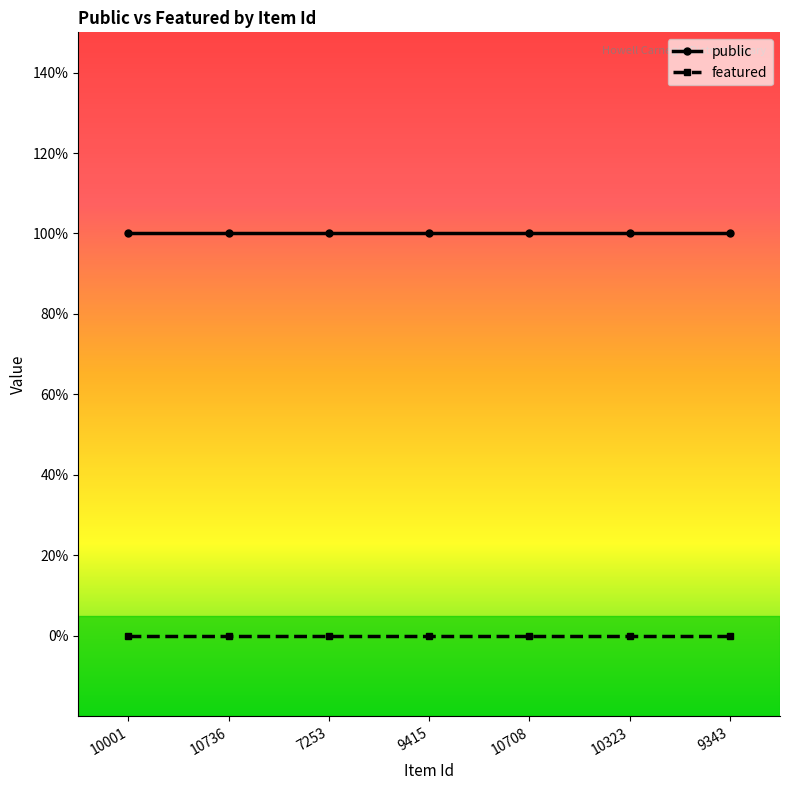

What is the spread (max minus min) of values at 10736?

1